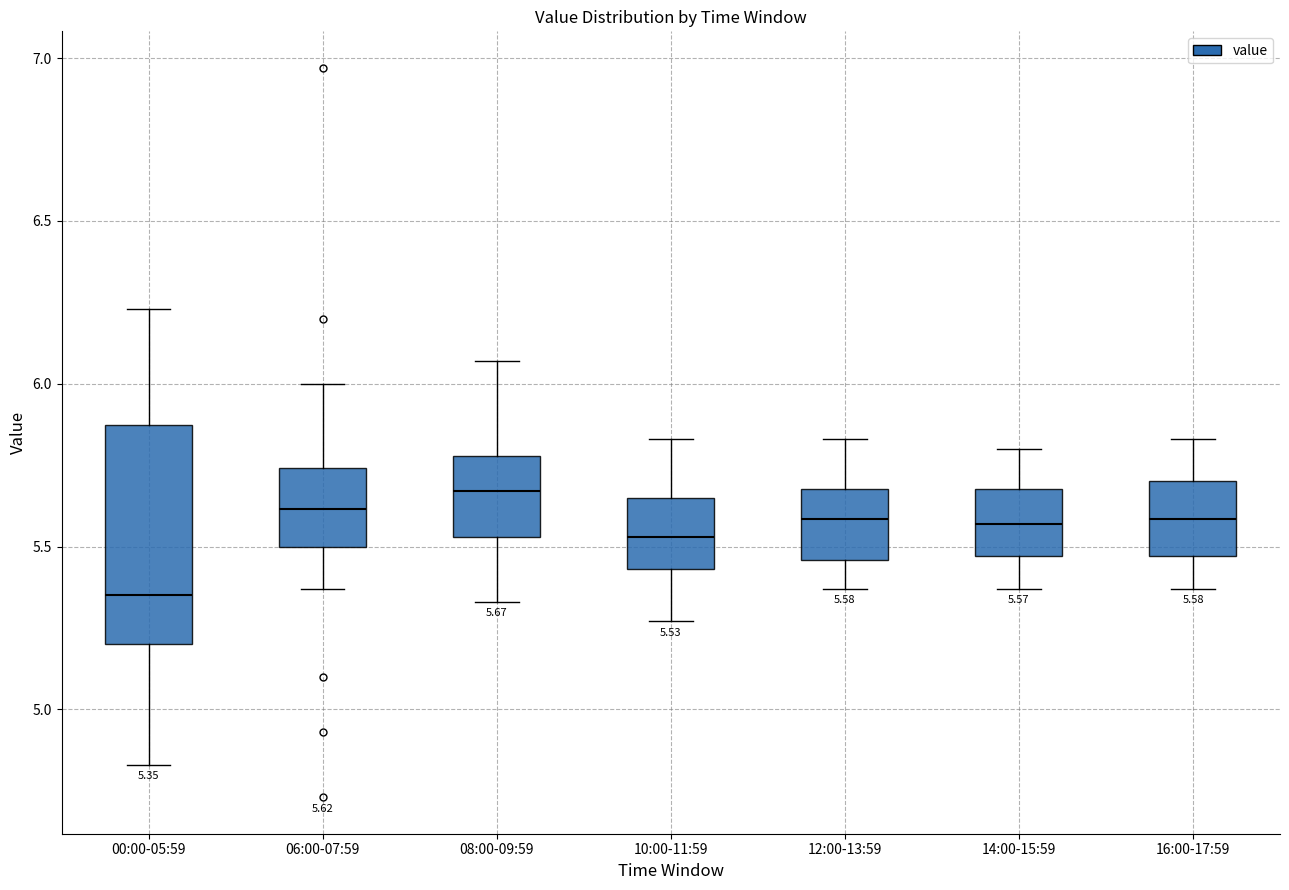

Which box has the highest median line?

08:00-09:59